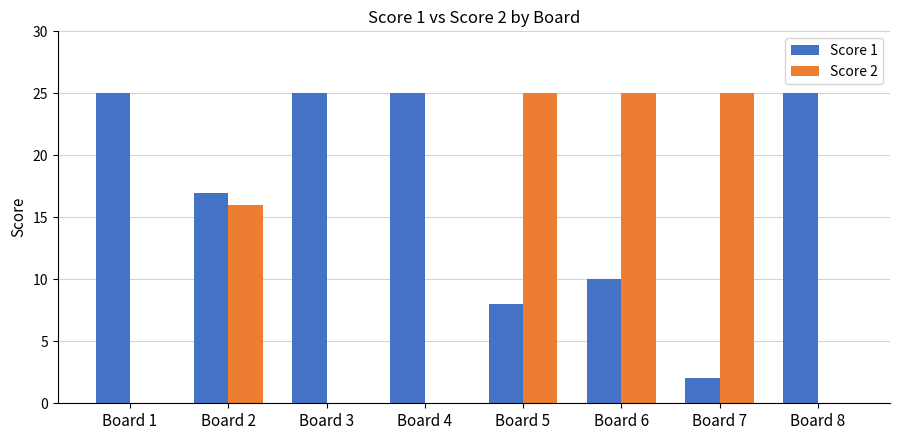

What is the sum of all Score 2 values?

91